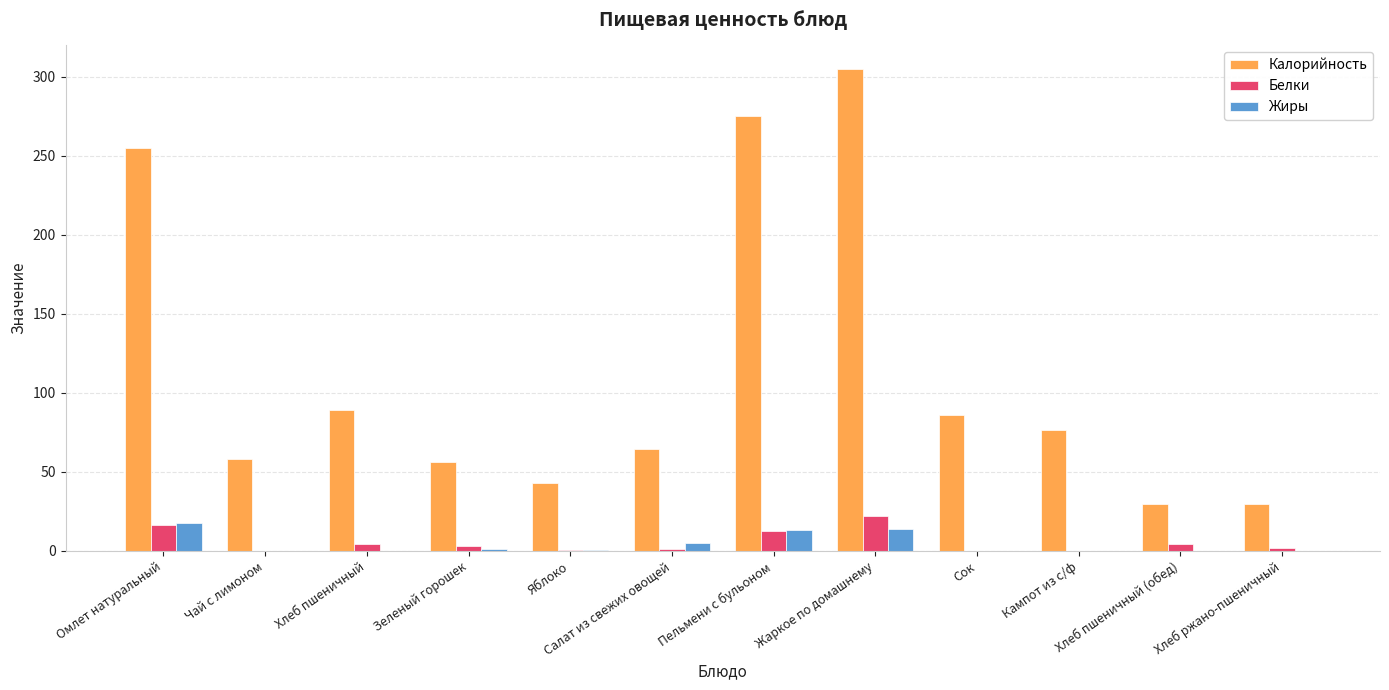

True or false: Калорийность has a value of 86.0 at Сок.

True